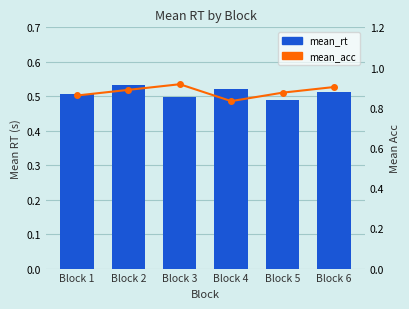

At Block 2, list the series in order from largest to smallest.

mean_acc, mean_rt